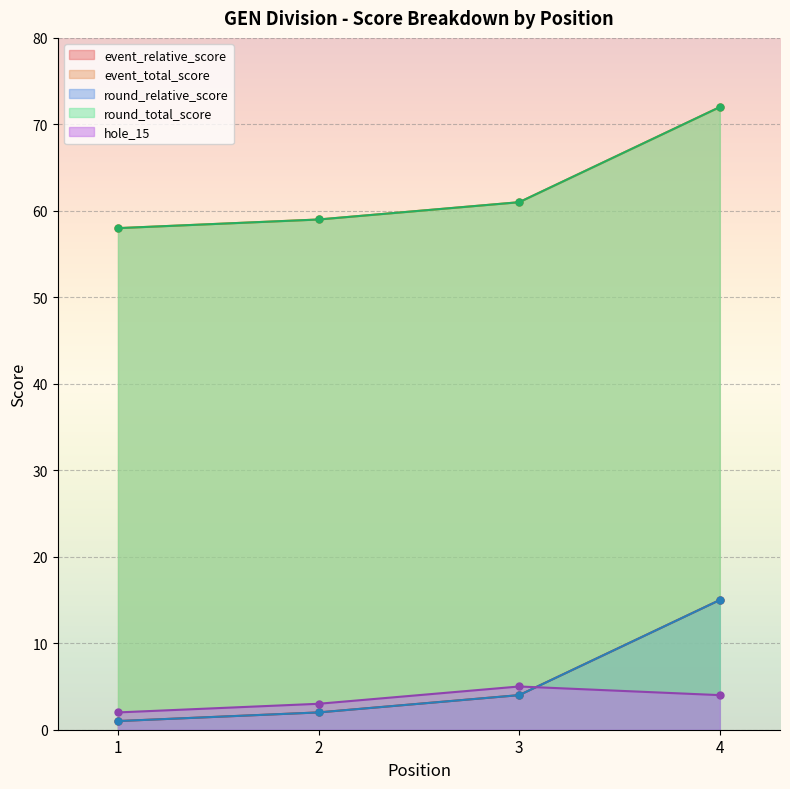

Reading left to right, what are all the values shown in this chart?

event_relative_score: 1=1	2=2	3=4	4=15
event_total_score: 1=58	2=59	3=61	4=72
round_relative_score: 1=1	2=2	3=4	4=15
round_total_score: 1=58	2=59	3=61	4=72
hole_15: 1=2	2=3	3=5	4=4